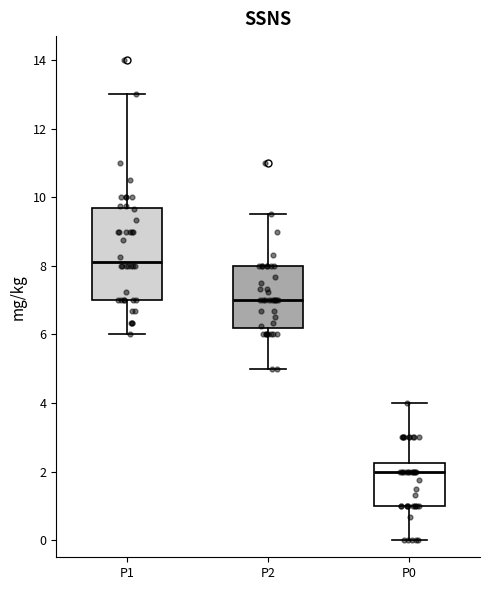

Which box's median line is the lowest?

P0